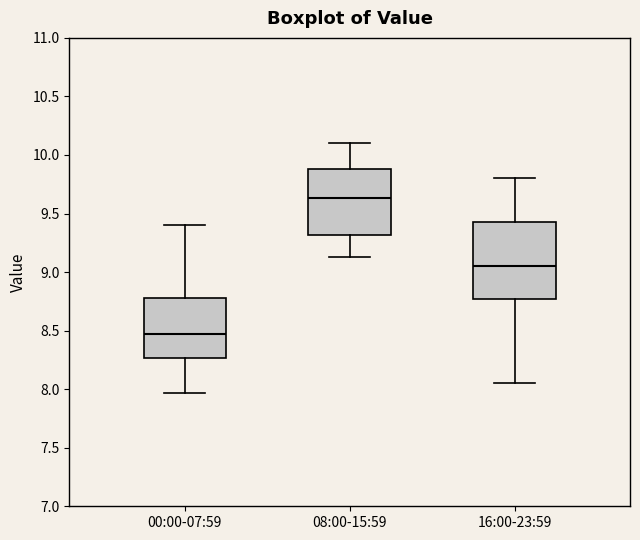

Which box's median line is the highest?

08:00-15:59